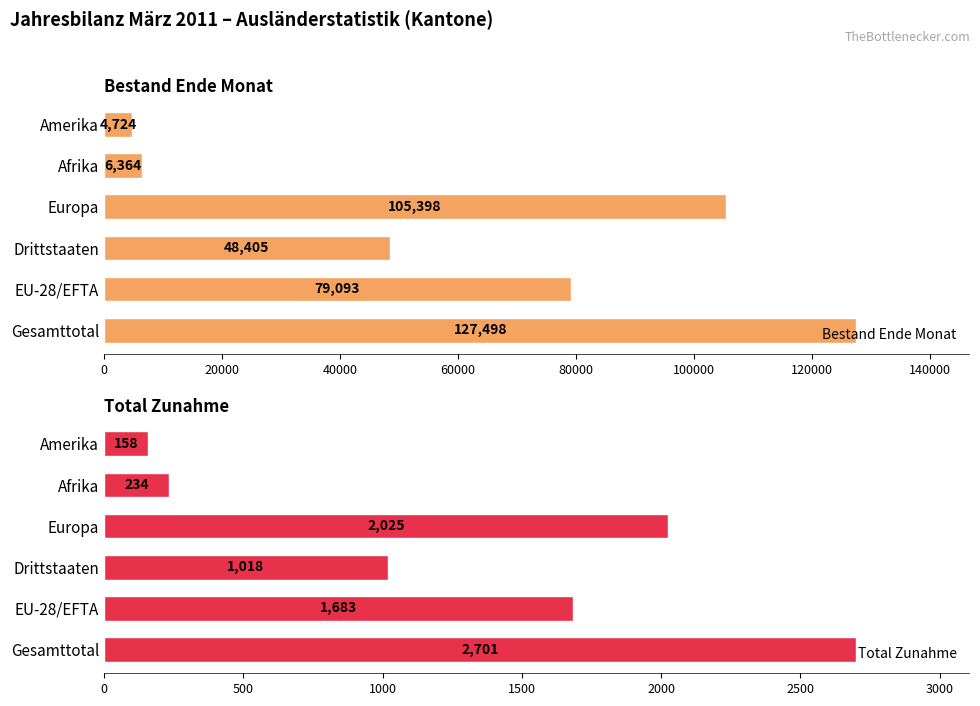

Which series changed the most between Afrika and Amerika?

Bestand Ende Monat